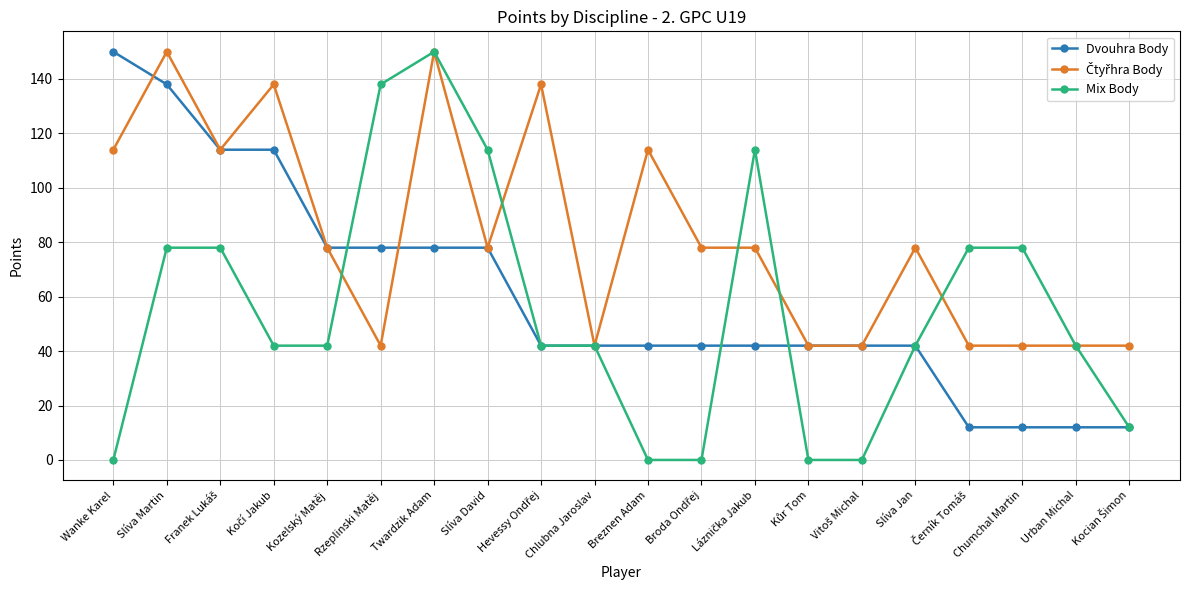

True or false: Mix Body has a value of 13 at Slíva Jan.

False